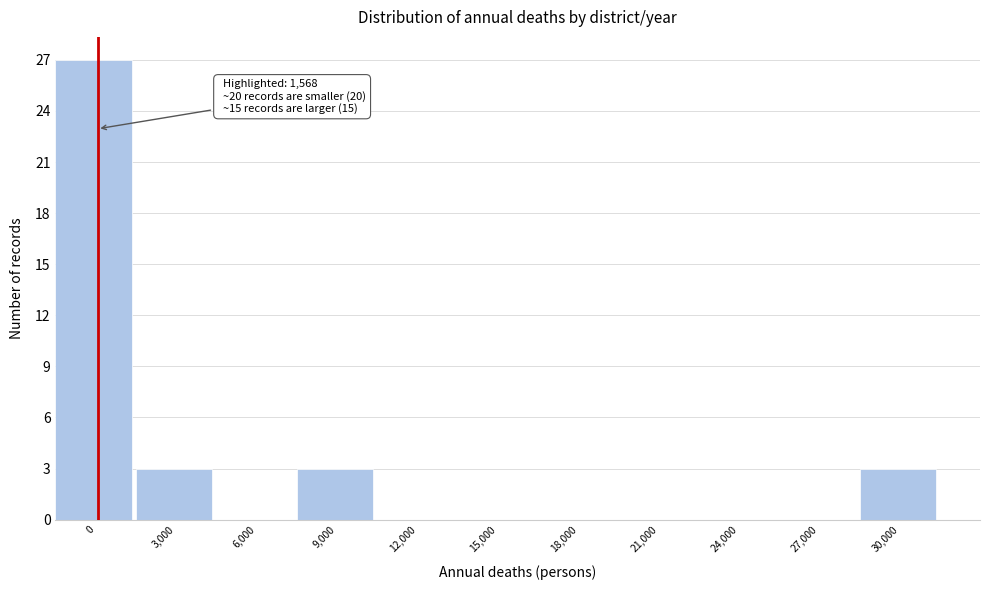

Reading right to left, transcribe all the data shown in this chart.

30,000=3	27,000=0	24,000=0	21,000=0	18,000=0	15,000=0	12,000=0	9,000=3	6,000=0	3,000=3	0=27